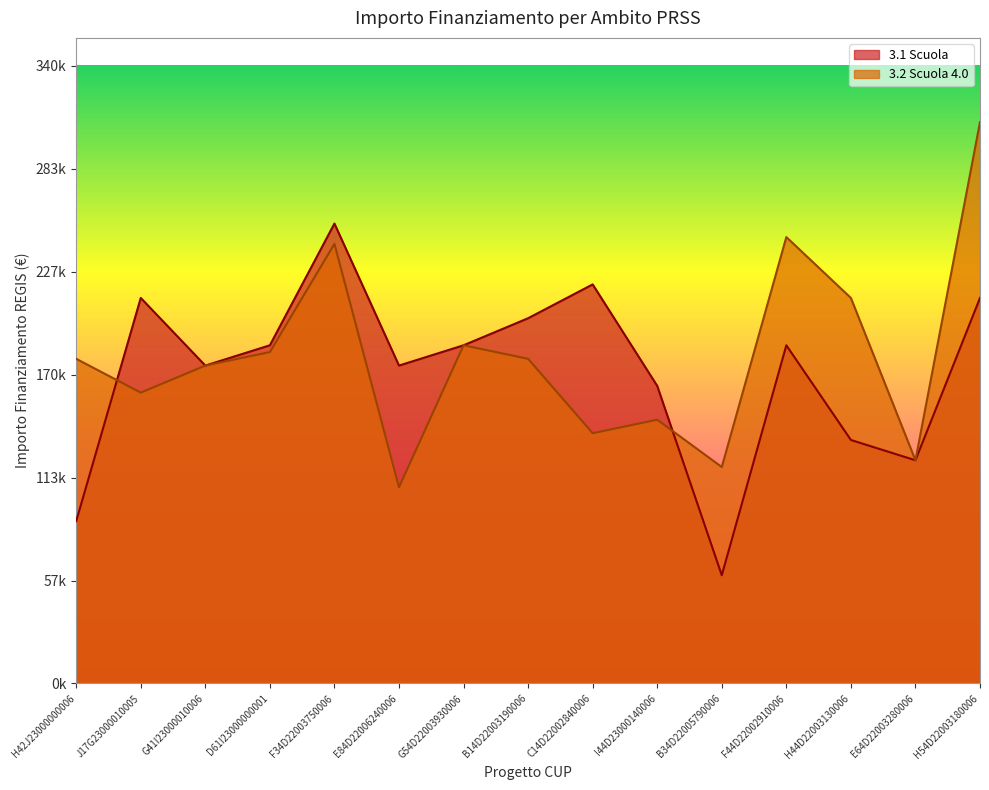

What is the smallest value displayed?

59613.0